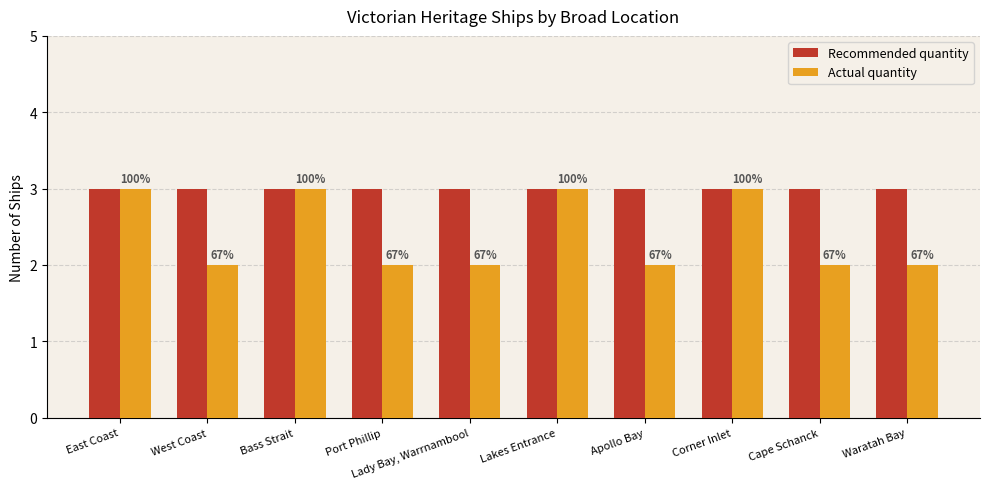

True or false: Recommended quantity has a value of 3 at Port Phillip.

True